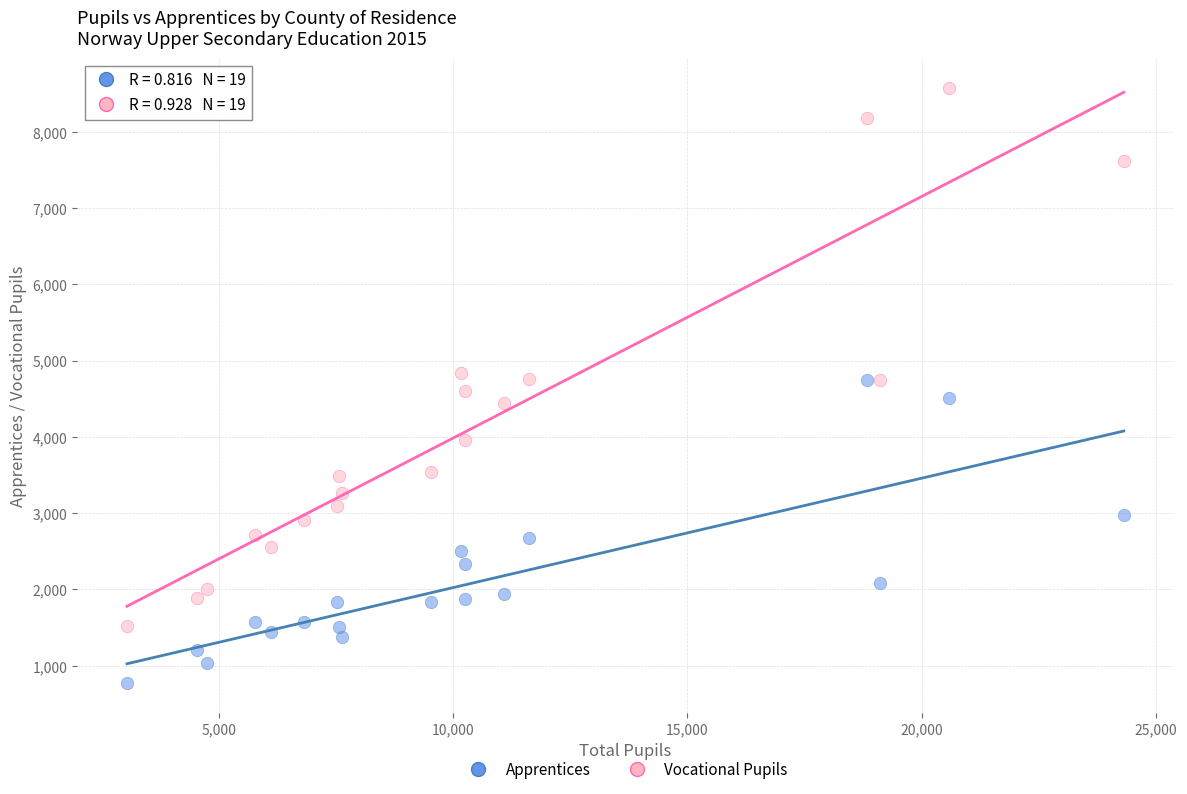

Which series reaches the minimum Y coordinate?

Apprentices